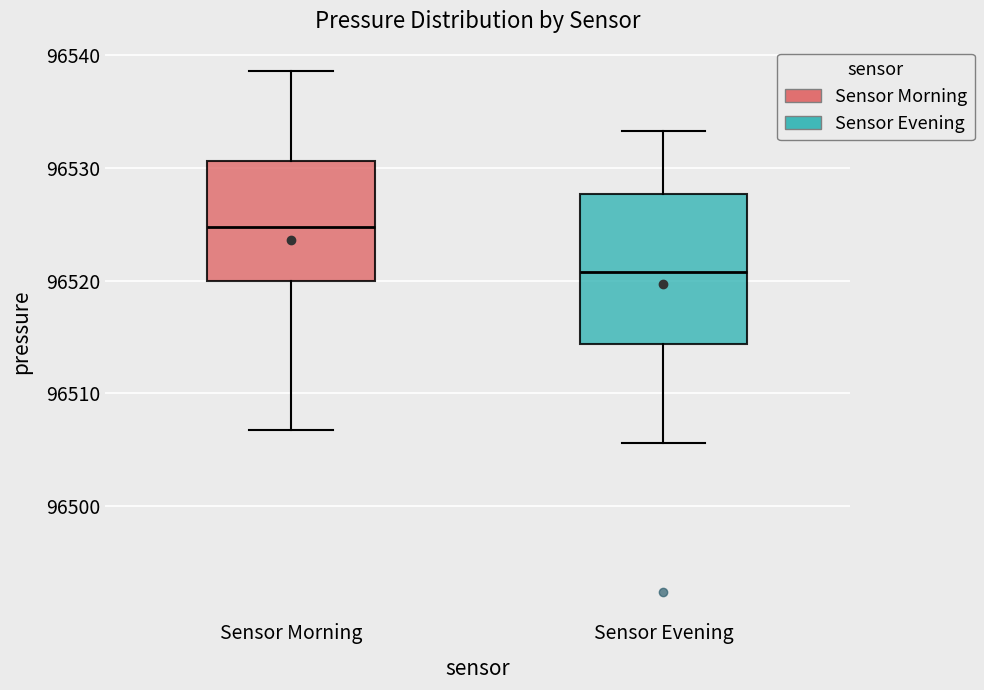

Which box has the highest median line?

Sensor Morning